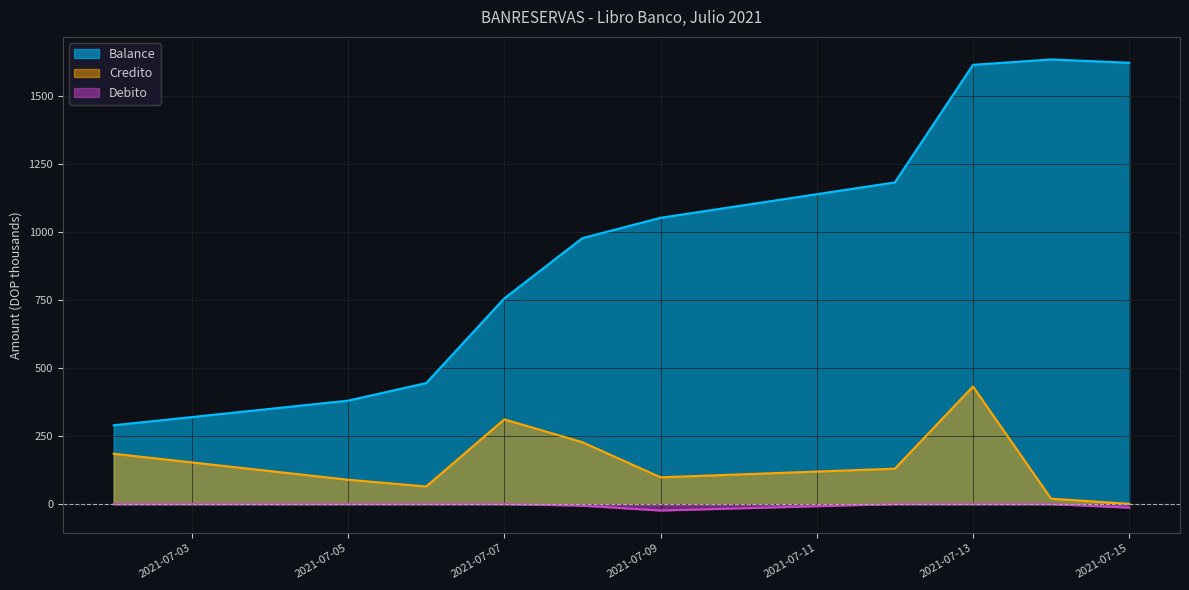

At how many categories does at least one series exceed 1137?

4